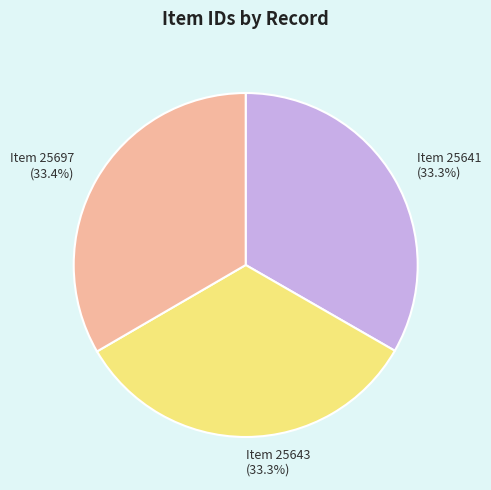

To the nearest percent, what portion does Item 25641 represent?

33%